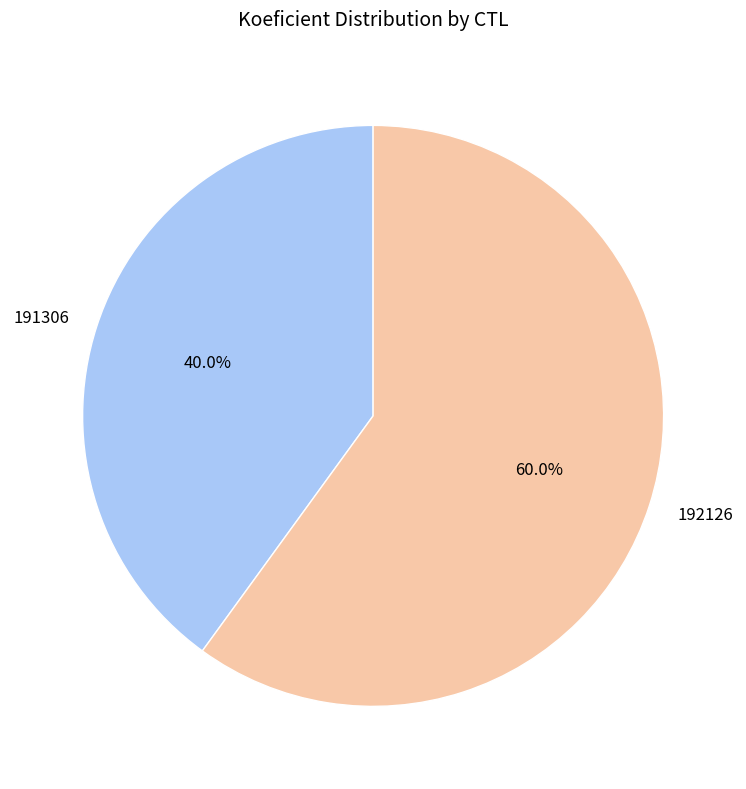

Which slice is the smallest?

191306